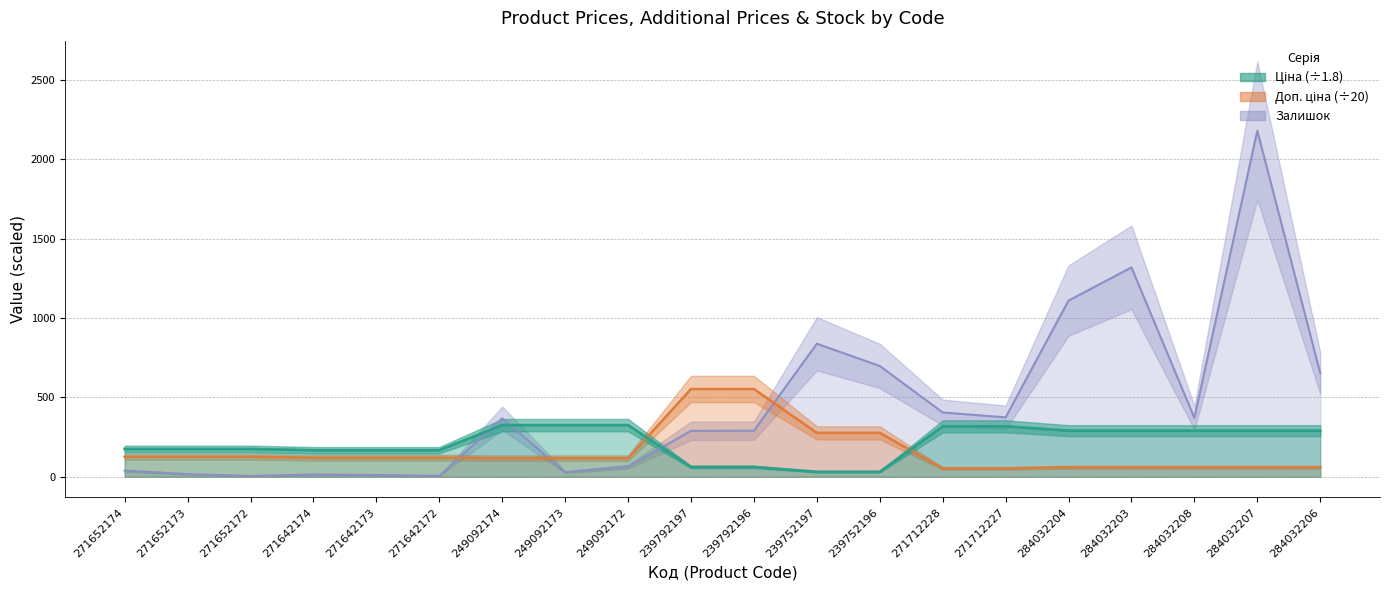

List the series in order of their overall mean, lowest first.

Доп. ціна, Ціна, Залишок